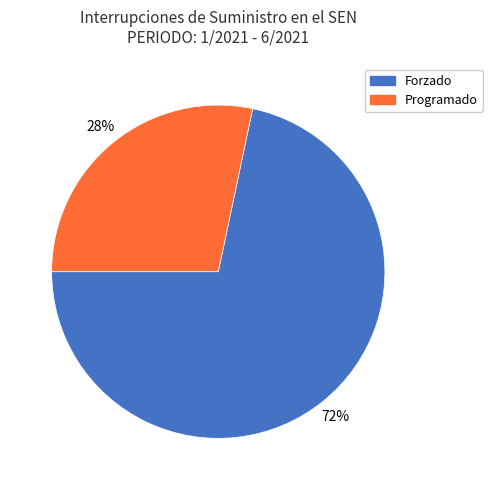

Do Forzado and Programado together represent more than half of the pie?

Yes